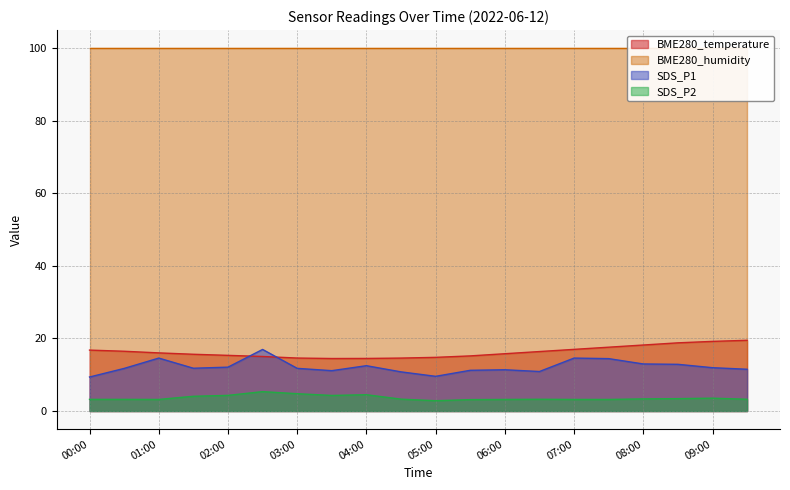

Where is the first local minimum for SDS_P1?

01:30